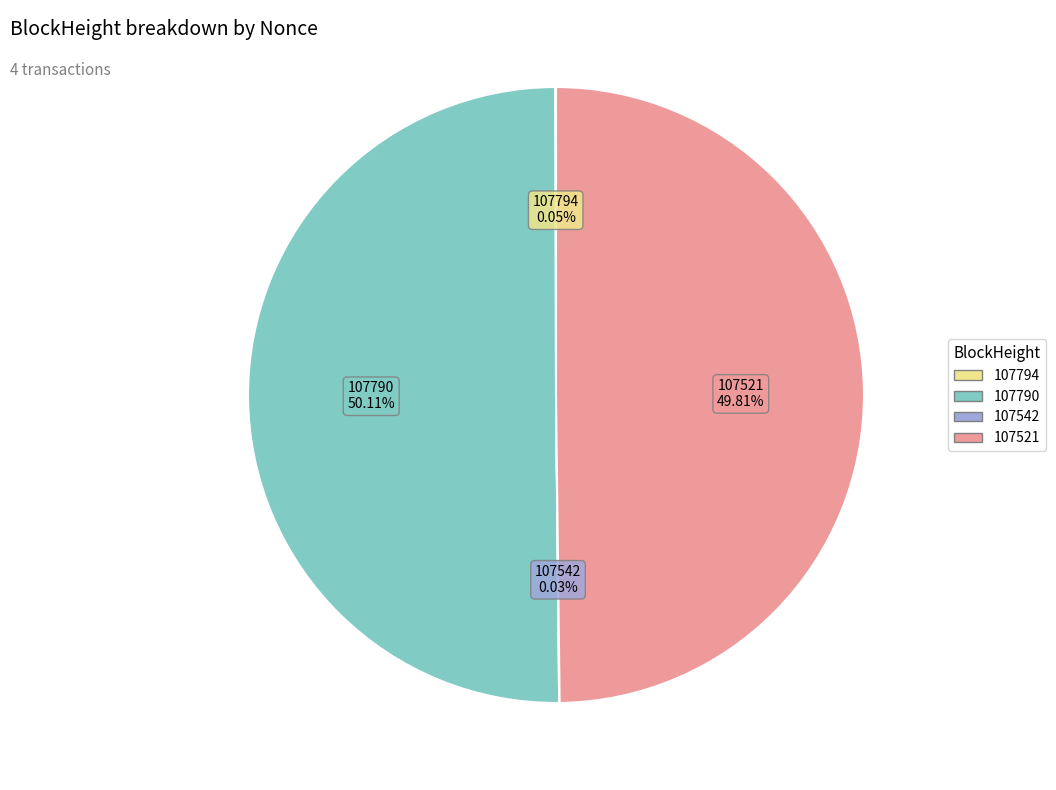

The 107542 slice represents 0% of the pie. True or false?

True